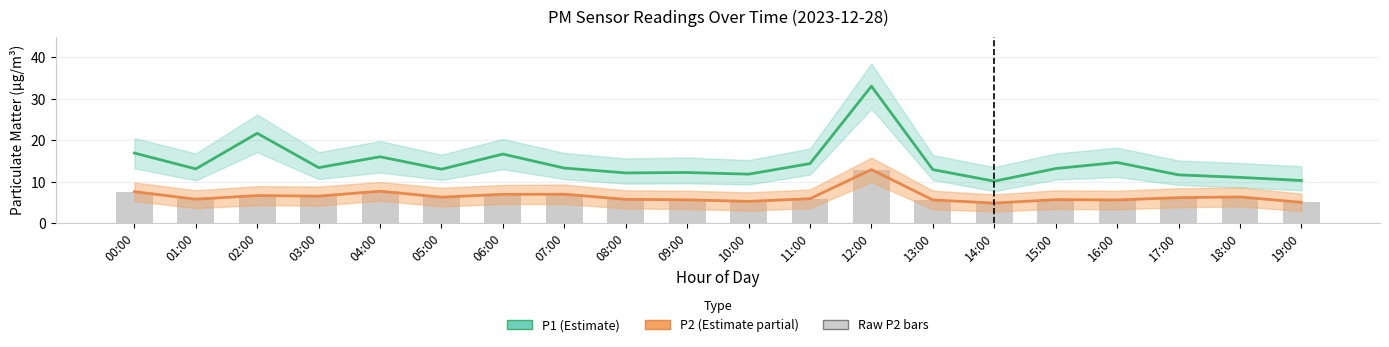

Is it true that P2 (Estimate based on partial data) equals 5.6 at 13:00?

True